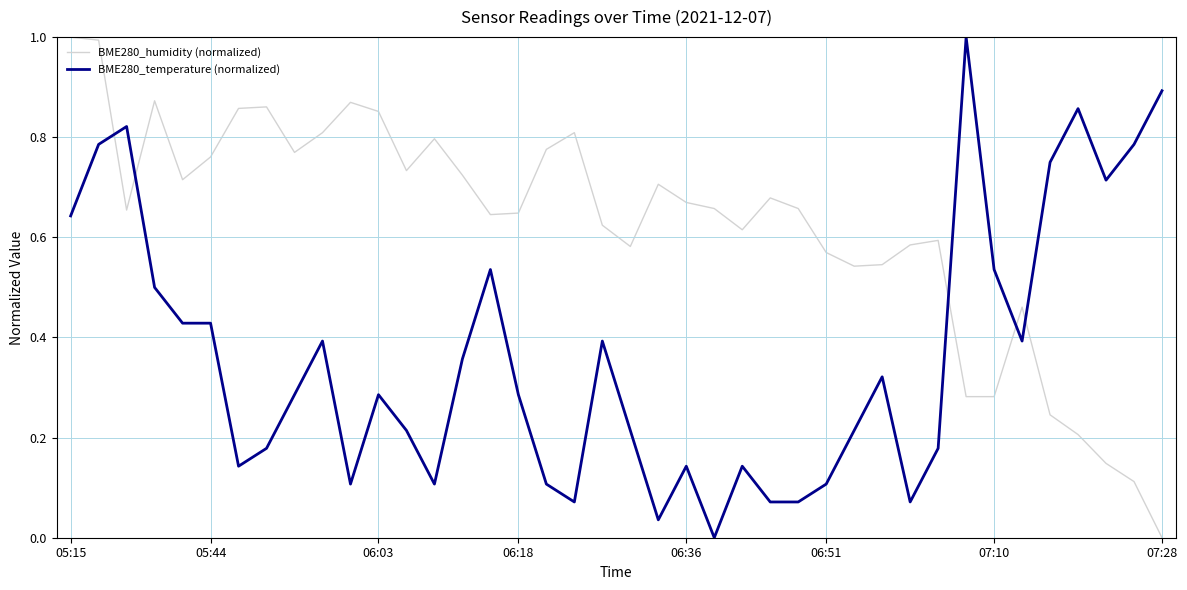

What is the highest value of the BME280_temperature (normalized) series?

1.0